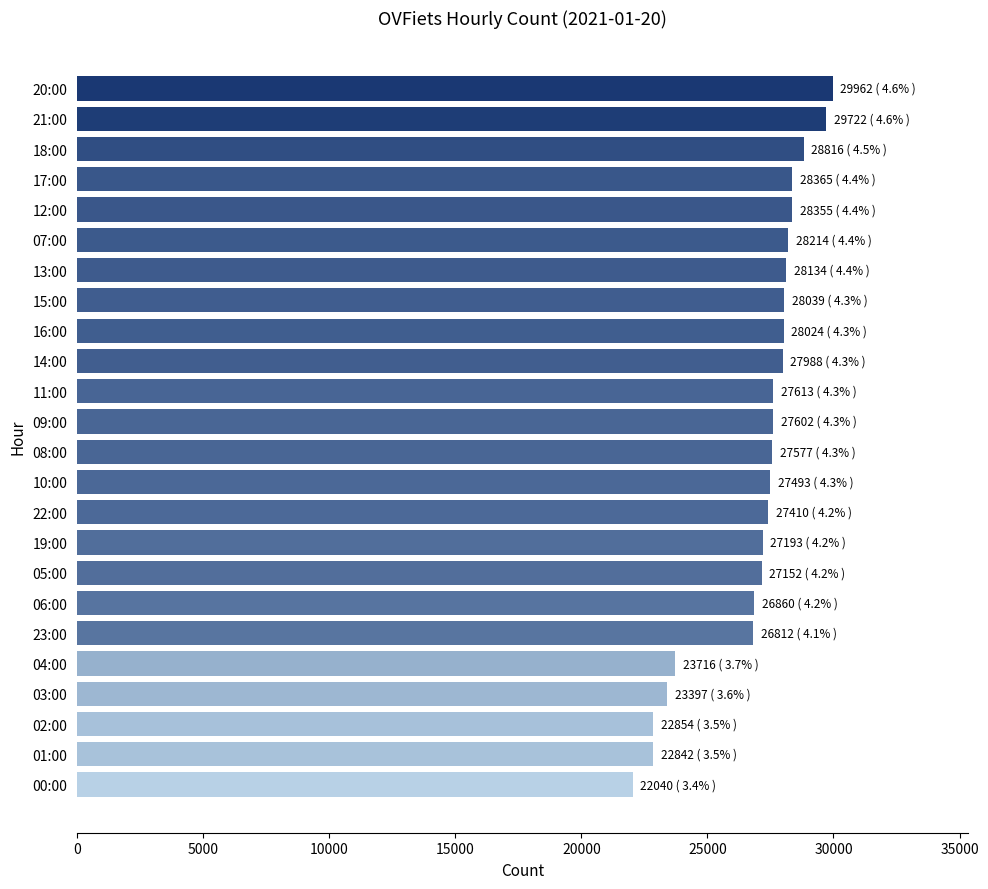

Count the number of categories in the chart.

24